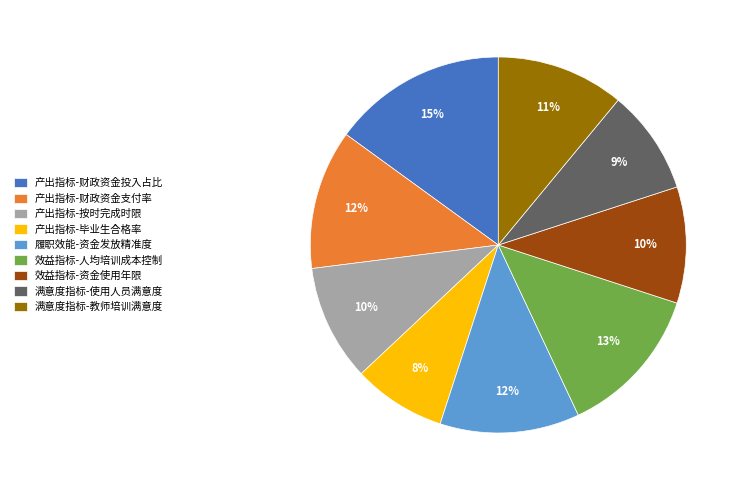

What is the ratio of the value at 满意度指标-教师培训满意度 to the value at 产出指标-按时完成时限?

1.1